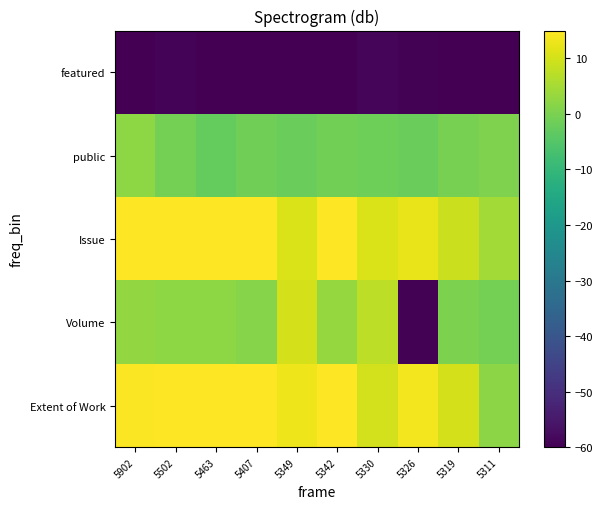

Rank the series at 5311 from highest to lowest value.

Issue, Extent of Work, public, Volume, featured